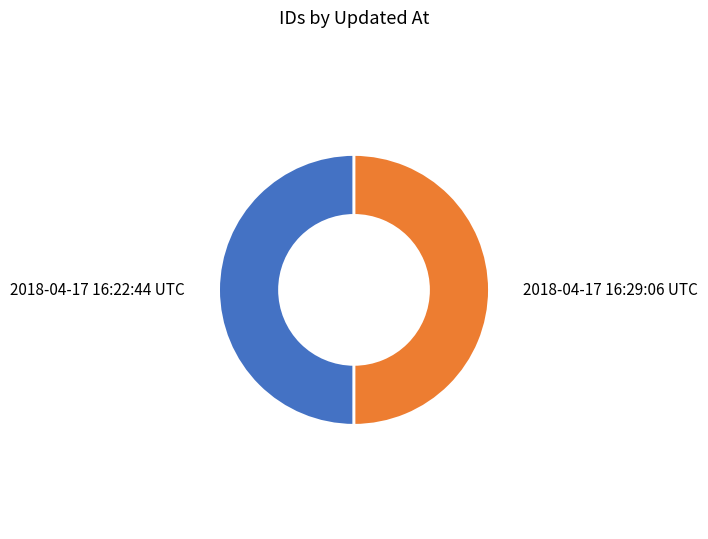

Approximately how many times larger is the value at 2018-04-17 16:29:06 UTC compared to 2018-04-17 16:22:44 UTC?

1.0